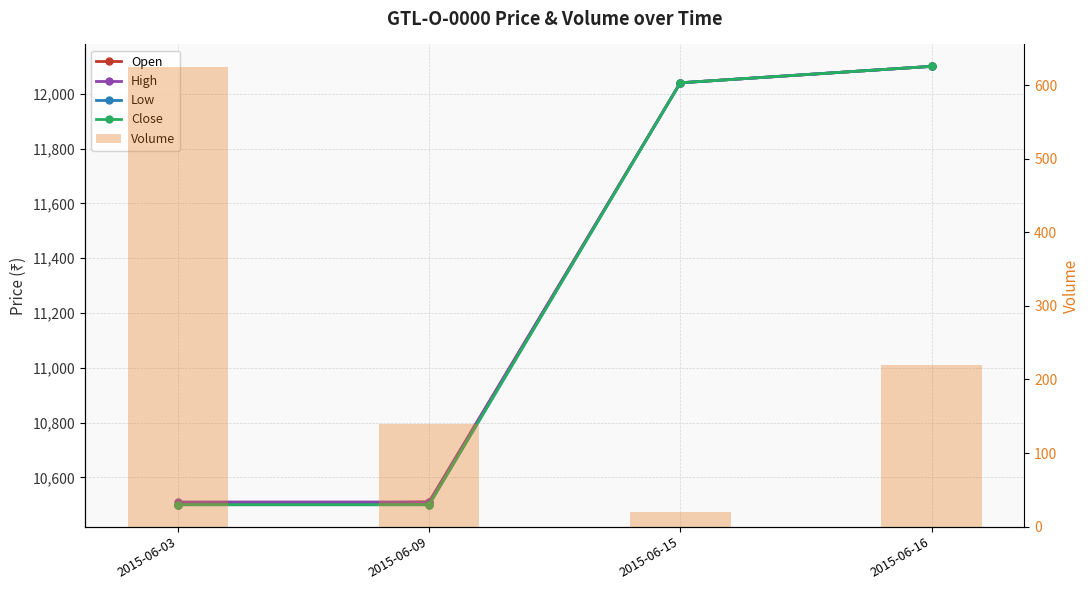

Reading left to right, what are all the values shown in this chart?

Open: 10500	10510	12040	12100
High: 10510	10510	12040	12100
Low: 10500	10500	12040	12100
Close: 10500	10500	12040	12100
Volume: 624	140	20	220